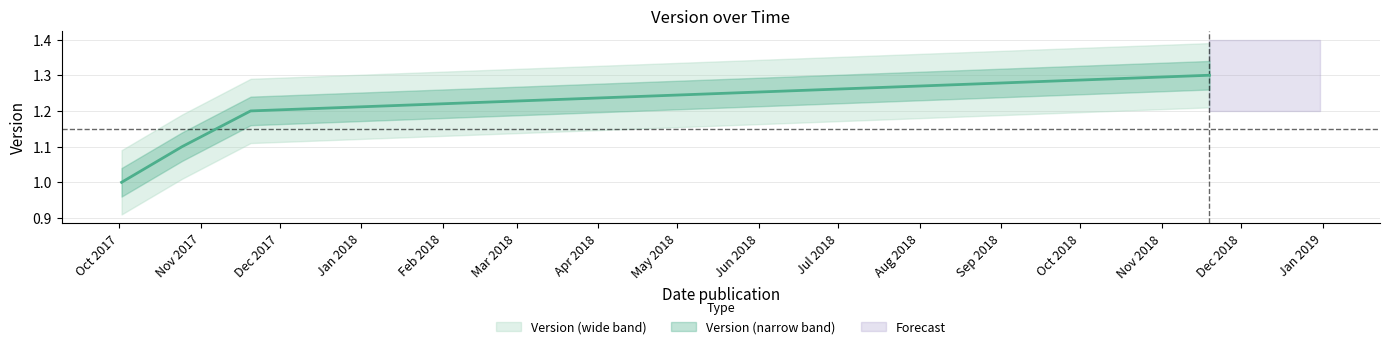

What is the sum of all values?

4.6